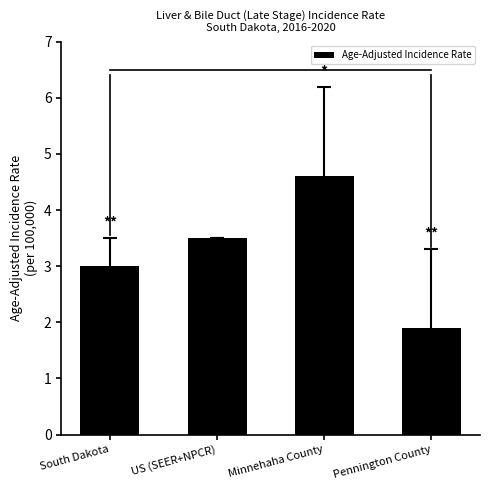

Reading left to right, transcribe all the data shown in this chart.

3.0	3.5	4.6	1.9